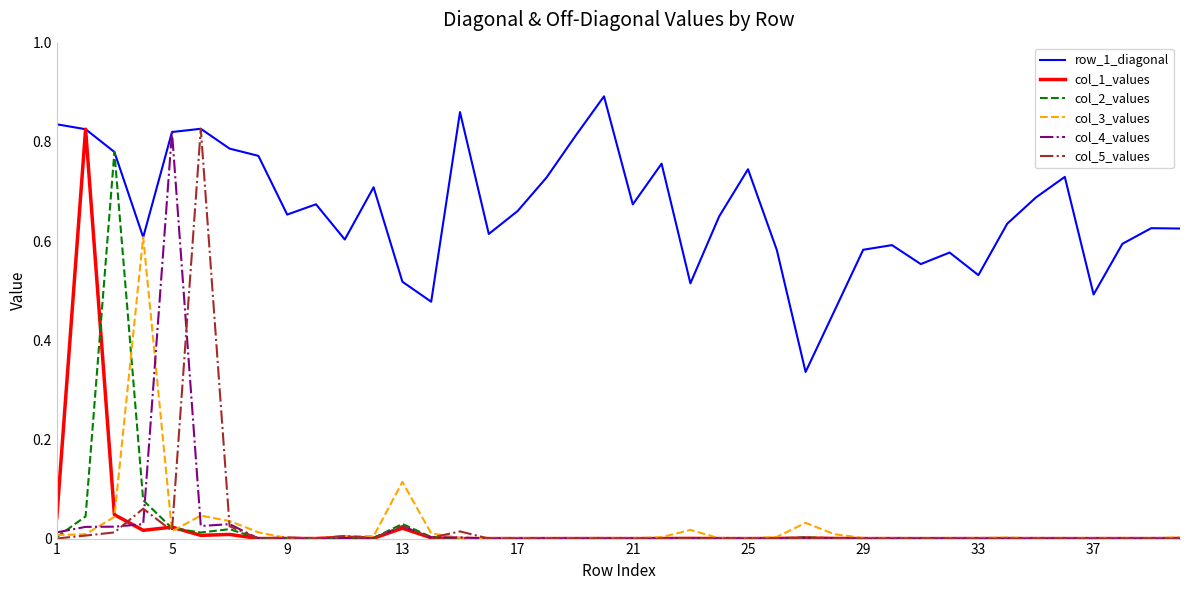

Which series has the largest total across all categories?

row_1_diagonal